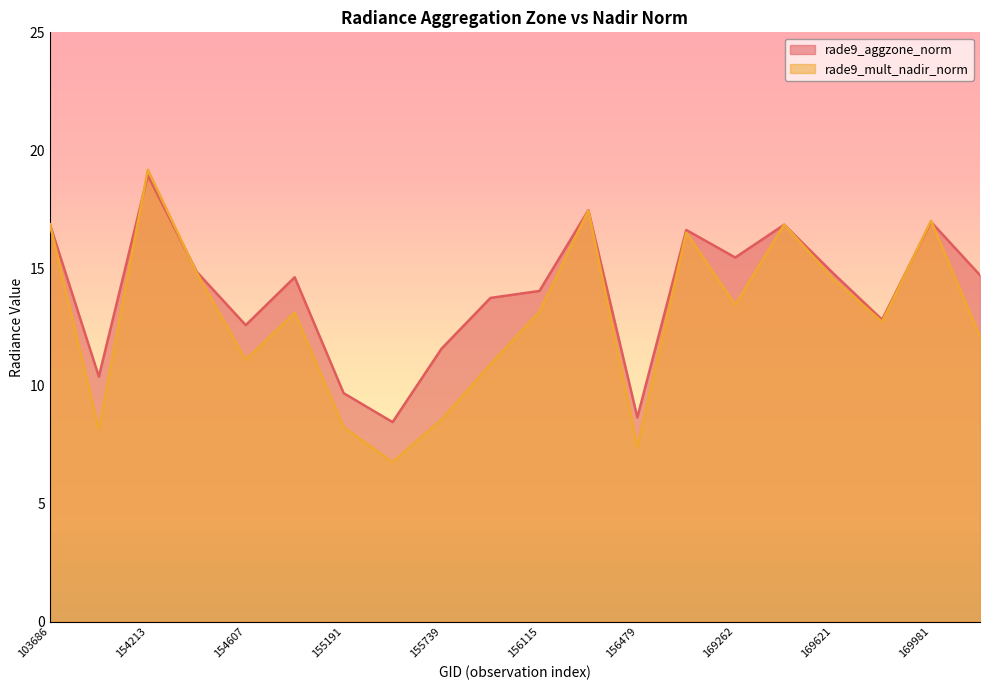

At how many categories does at least one series exceed 8?

20